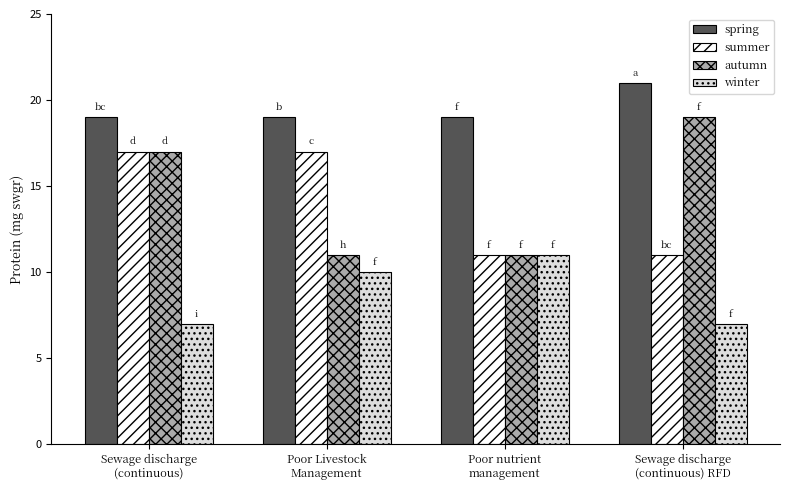

What is the highest value of the autumn series?

19